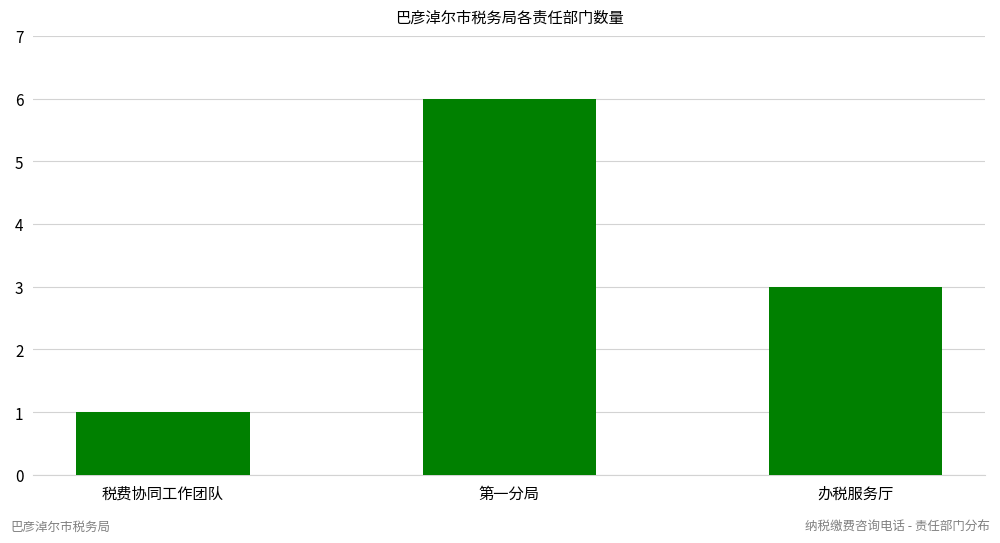

What position from the right is 办税服务厅?

1